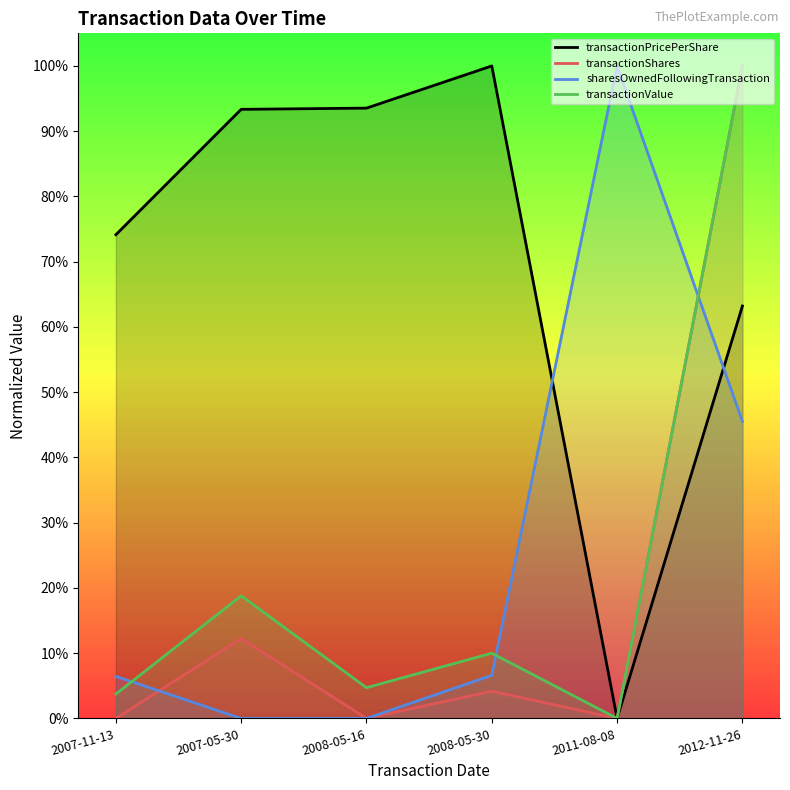

Which series has the largest total across all categories?

transactionPricePerShare